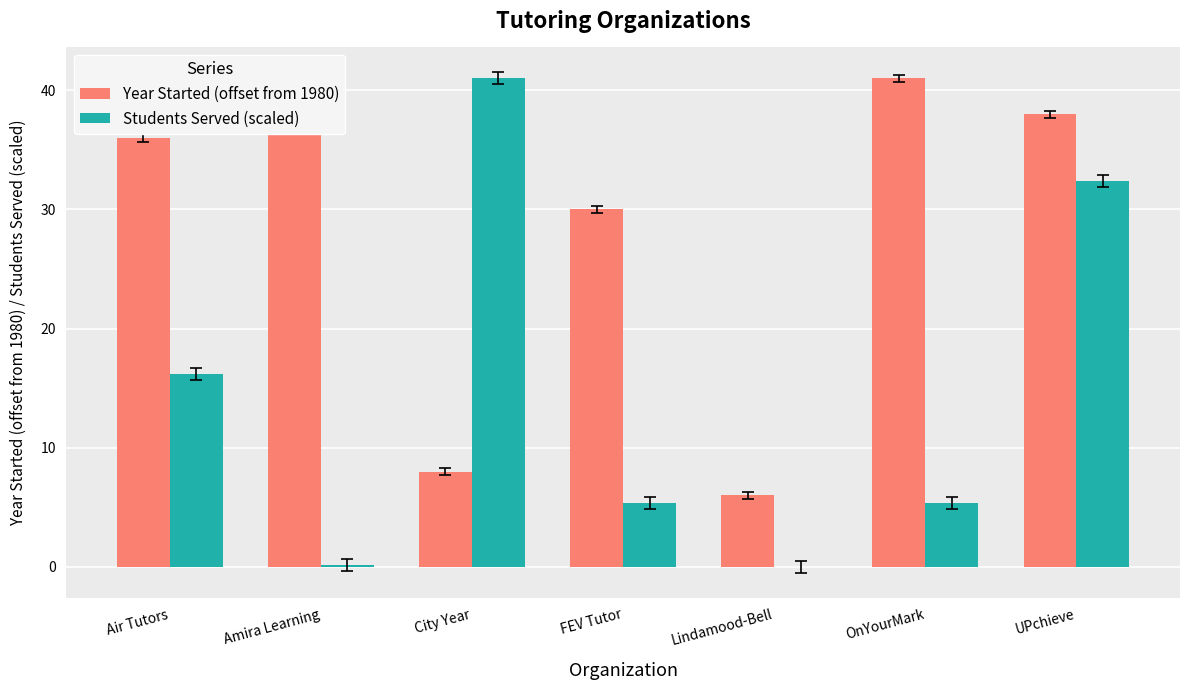

Does the chart contain stacked bars?

No